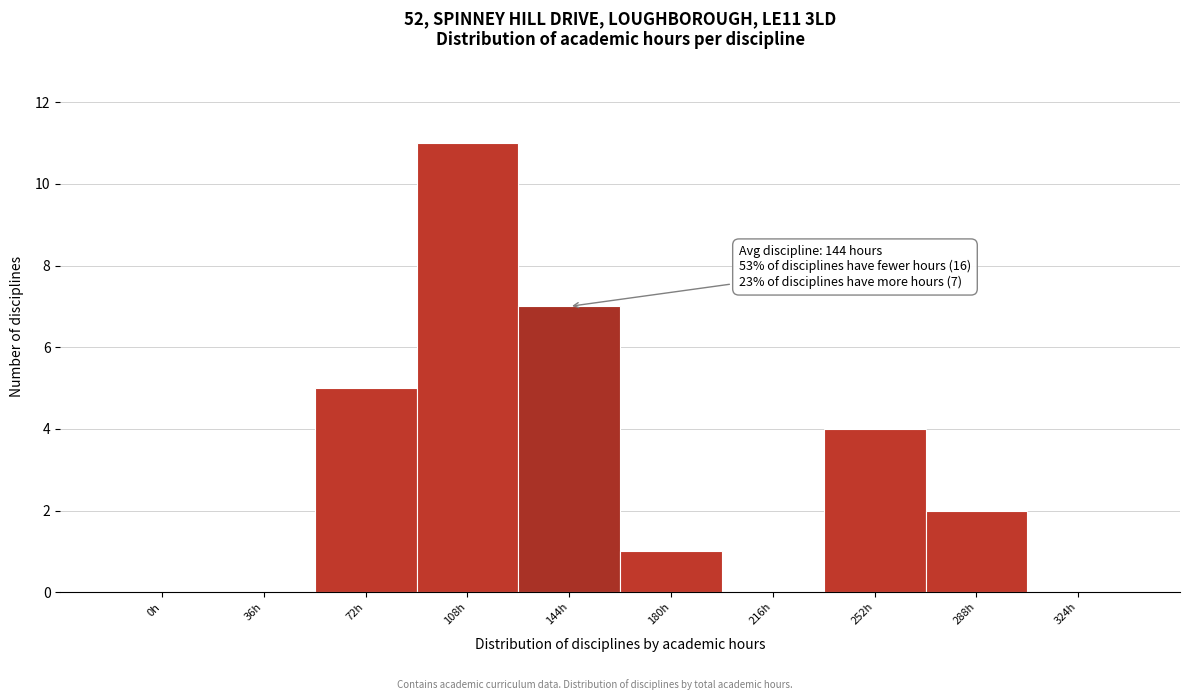

Reading left to right, extract all data points from this chart.

0h=0	36h=0	72h=5	108h=11	144h=7	180h=1	216h=0	252h=4	288h=2	324h=0